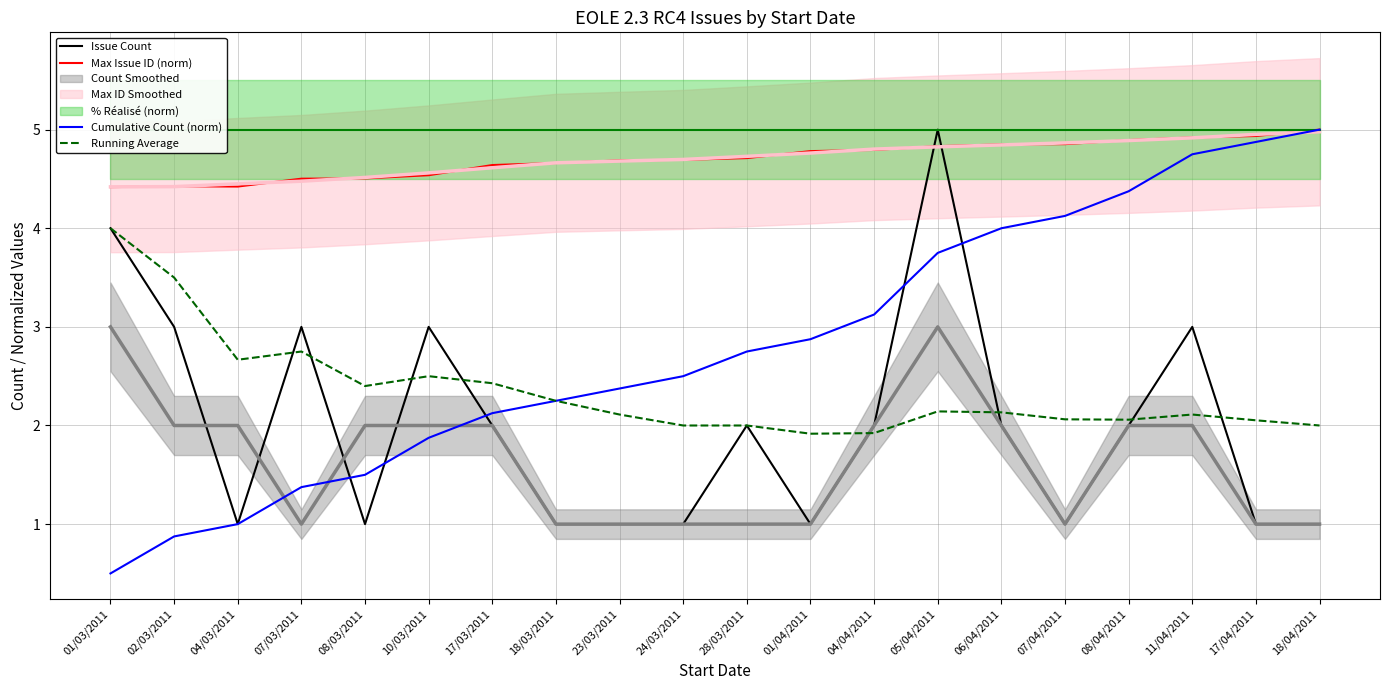

The Cumulative Count (norm) series shows 4.4 at 04/04/2011. True or false?

False